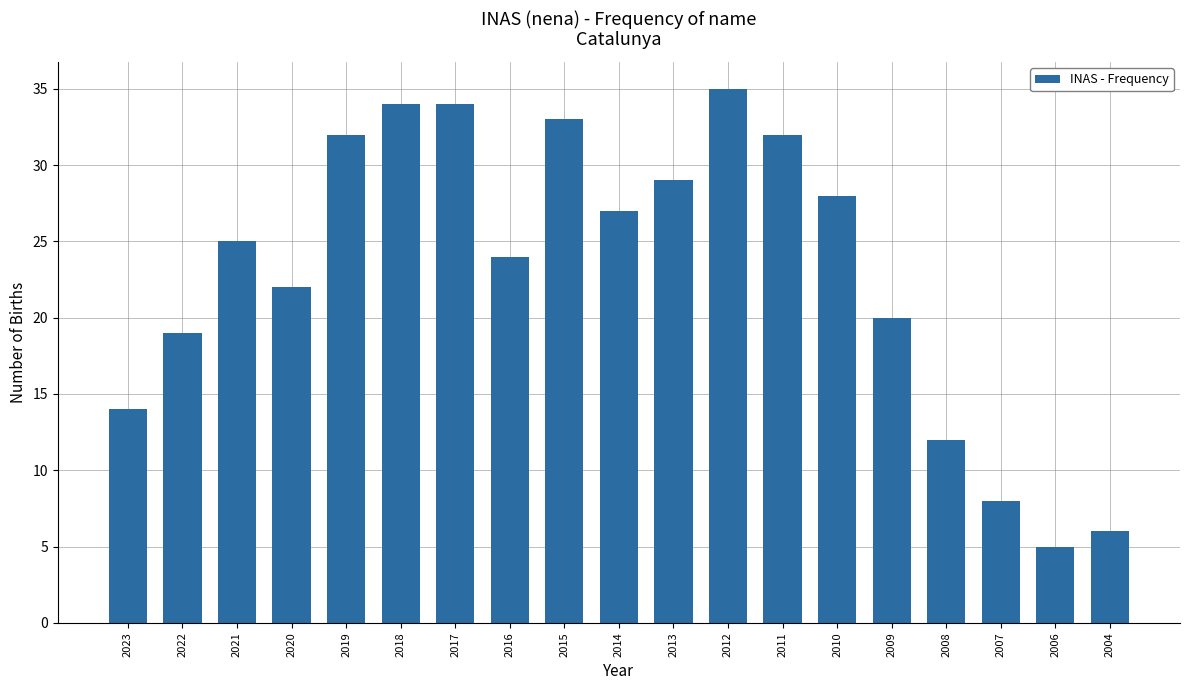

What is the ratio of the value at 2010 to the value at 2020?

1.3